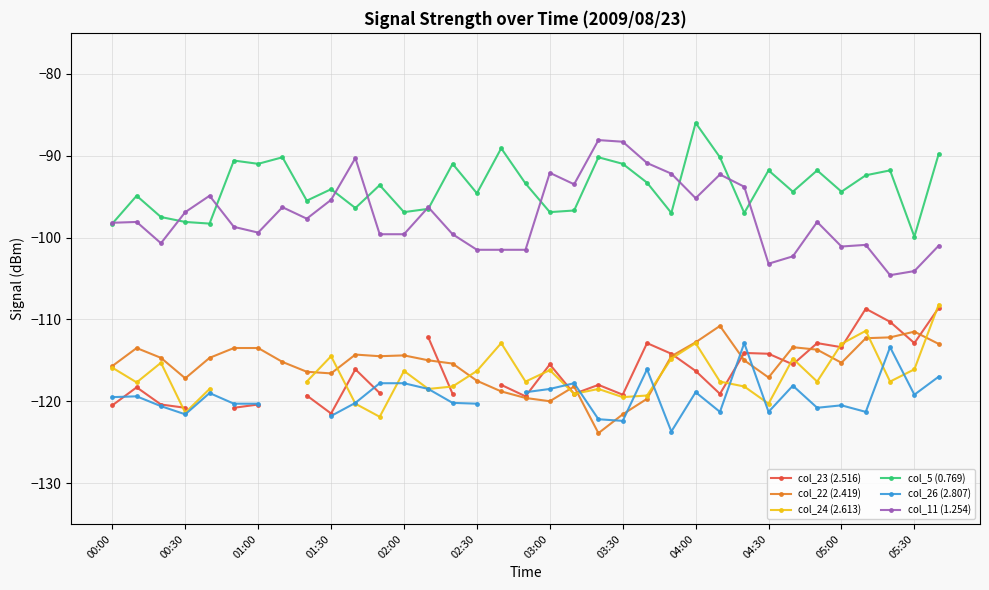

True or false: col_11 (1.254) and col_22 (2.419) cross at least once.

False